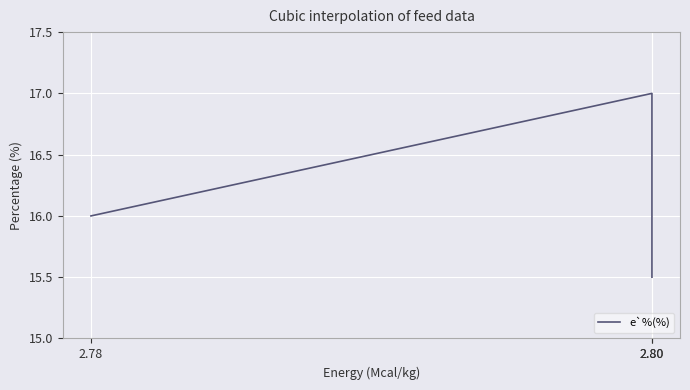

The value at 2.80 is 22.9. True or false?

False